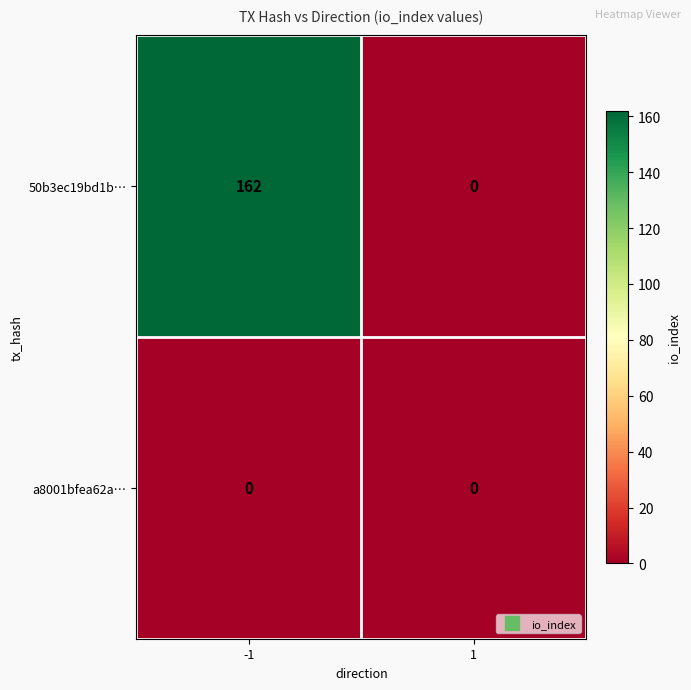

How many series are shown in this chart?

2